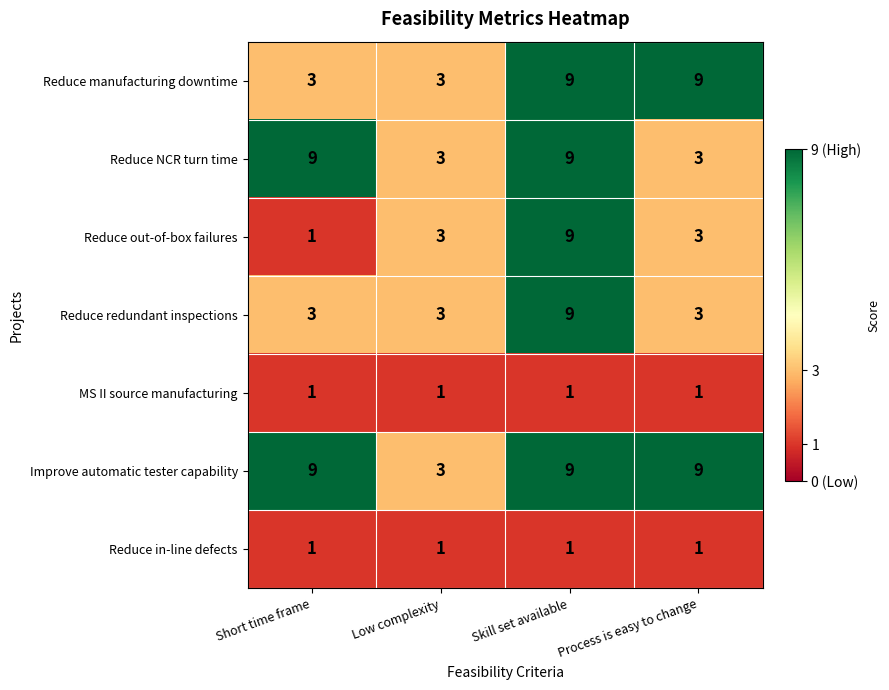

Reading left to right, list all the values displayed in this chart.

Reduce manufacturing downtime: 3	3	9	9
Reduce NCR turn time: 9	3	9	3
Reduce out-of-box failures: 1	3	9	3
Reduce redundant inspections: 3	3	9	3
MS II source manufacturing: 1	1	1	1
Improve automatic tester capability: 9	3	9	9
Reduce in-line defects: 1	1	1	1